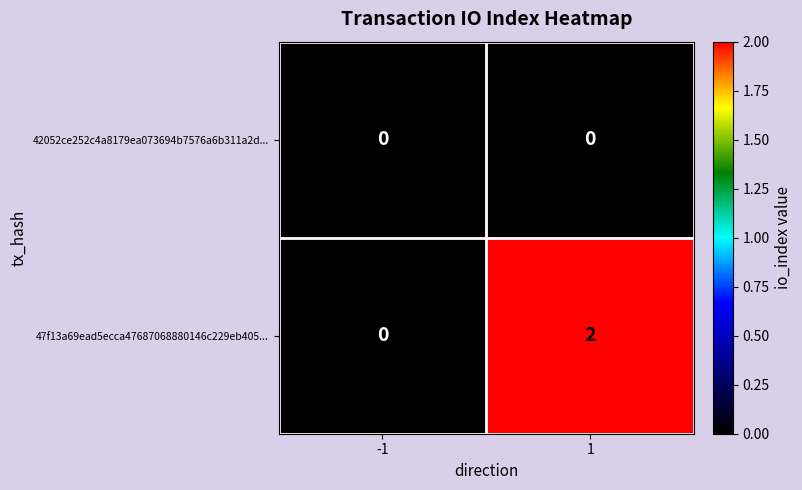

List the series in order of their overall mean, highest first.

47f13a69ead5ecca47687068880146c229eb405..., 42052ce252c4a8179ea073694b7576a6b311a2d...